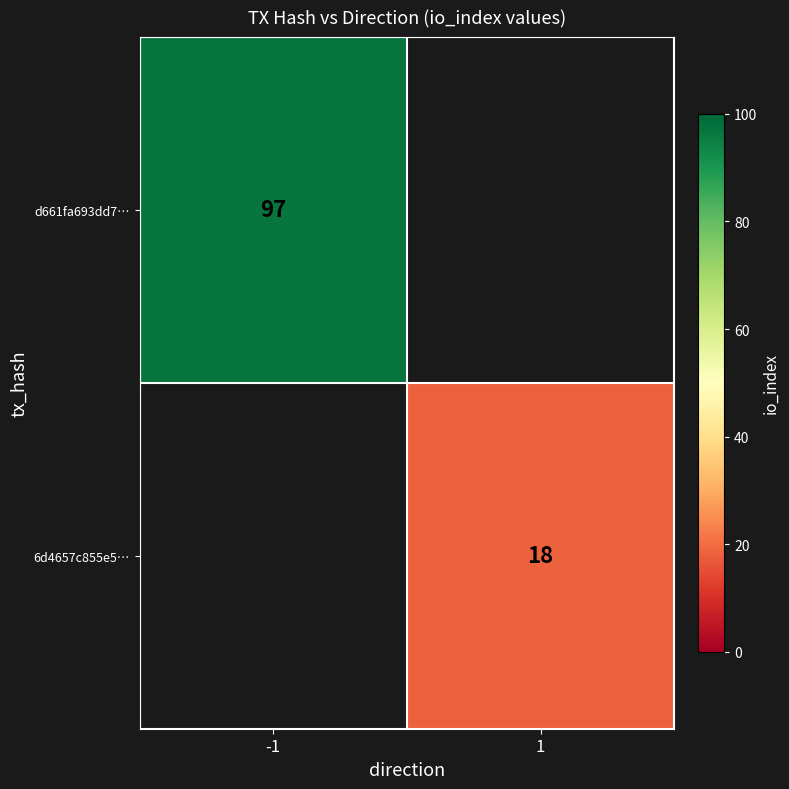

The 6d4657c855e5… series shows 18 at 1. True or false?

True